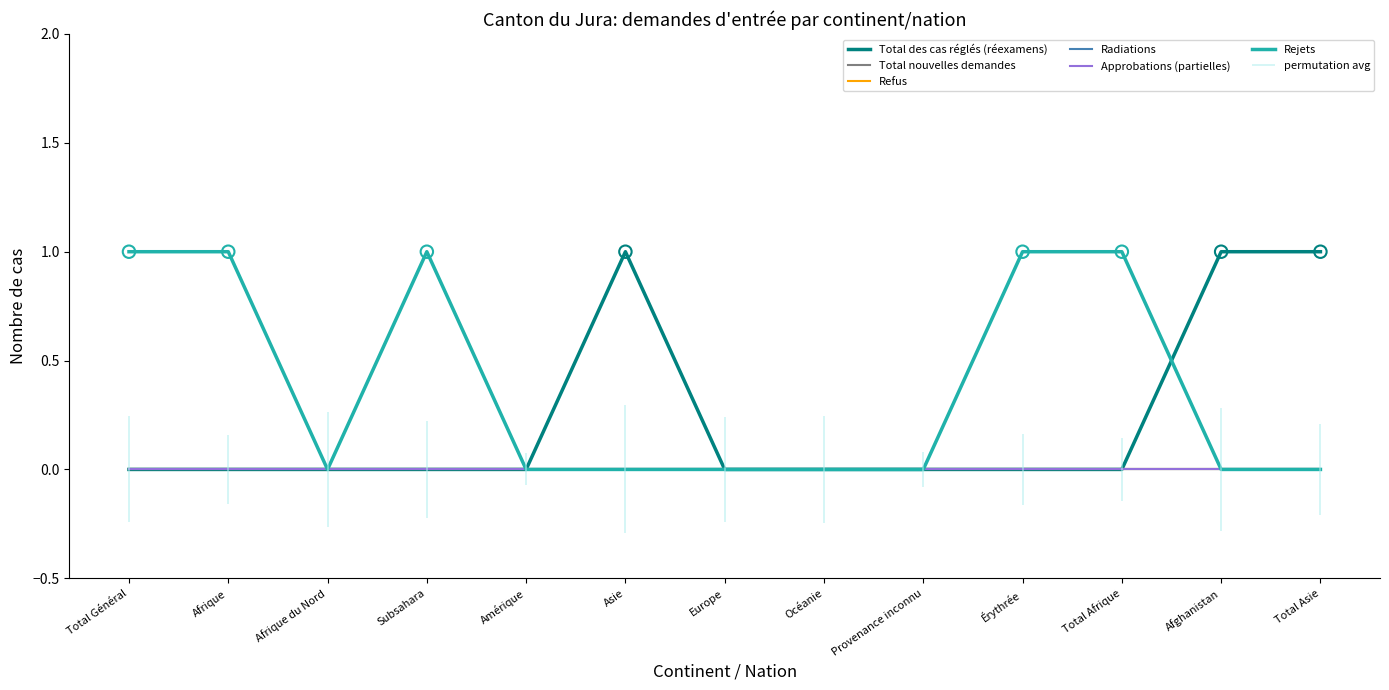

At which category is the sum across all series the highest?

Total Général